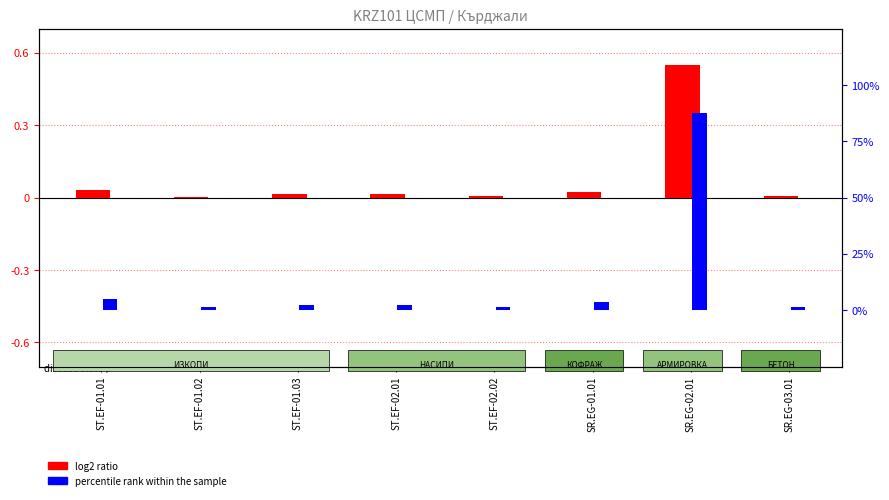

What is the difference between the maximum and second lowest values in the log2 ratio series?

0.5